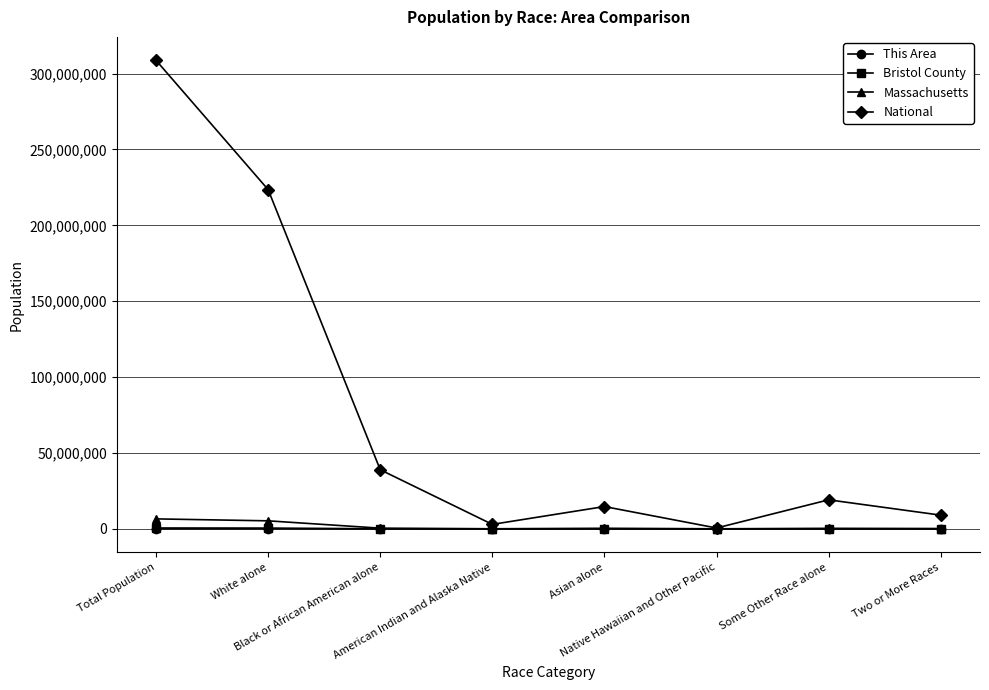

In National, how many points are higher than both neighbors (excluding endpoints)?

2